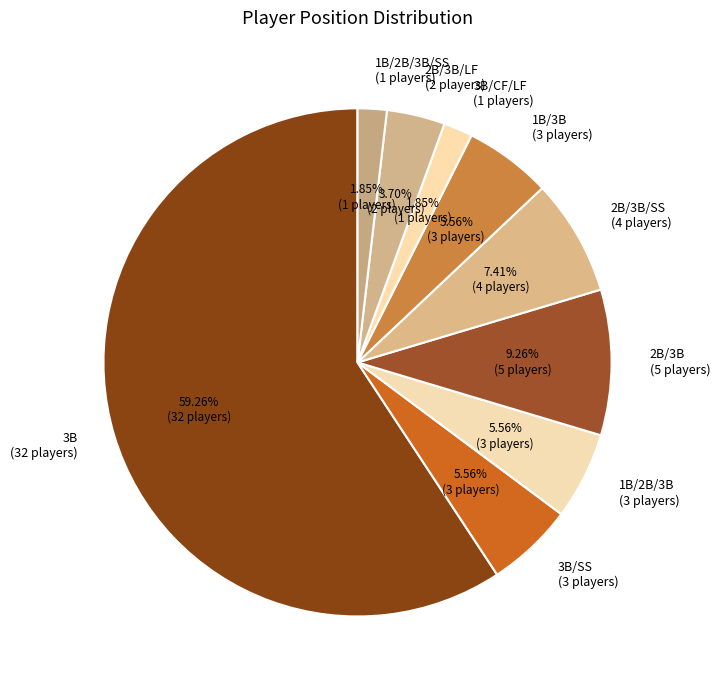

To the nearest percent, what is the average slice percentage?

11%